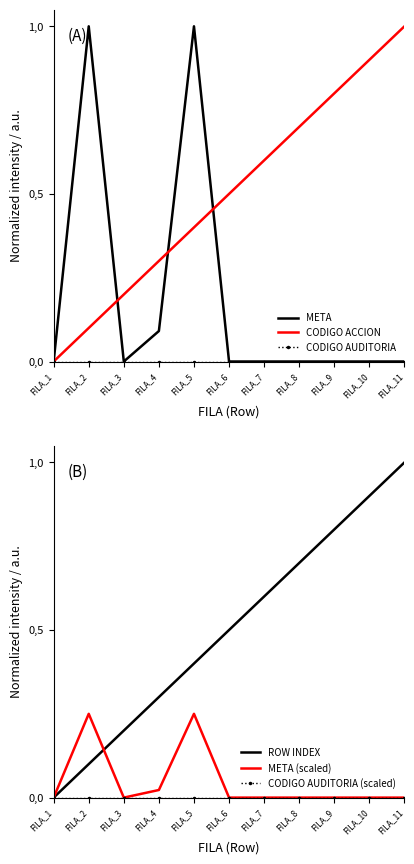

Is the value of META (scaled) at FILA_10 greater than the value of ROW INDEX at FILA_9?

No